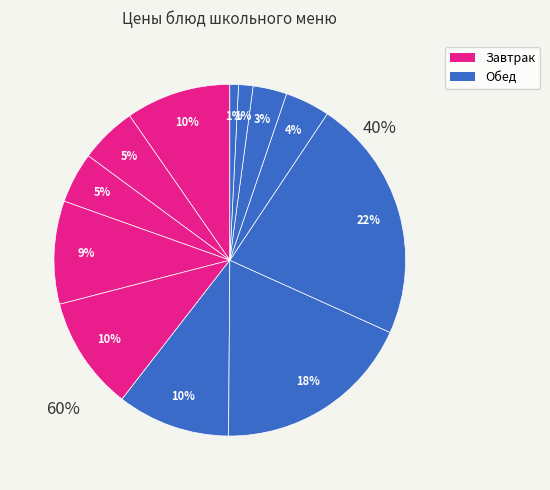

True or false: Помидоры свежие accounts for 17% of the total.

False